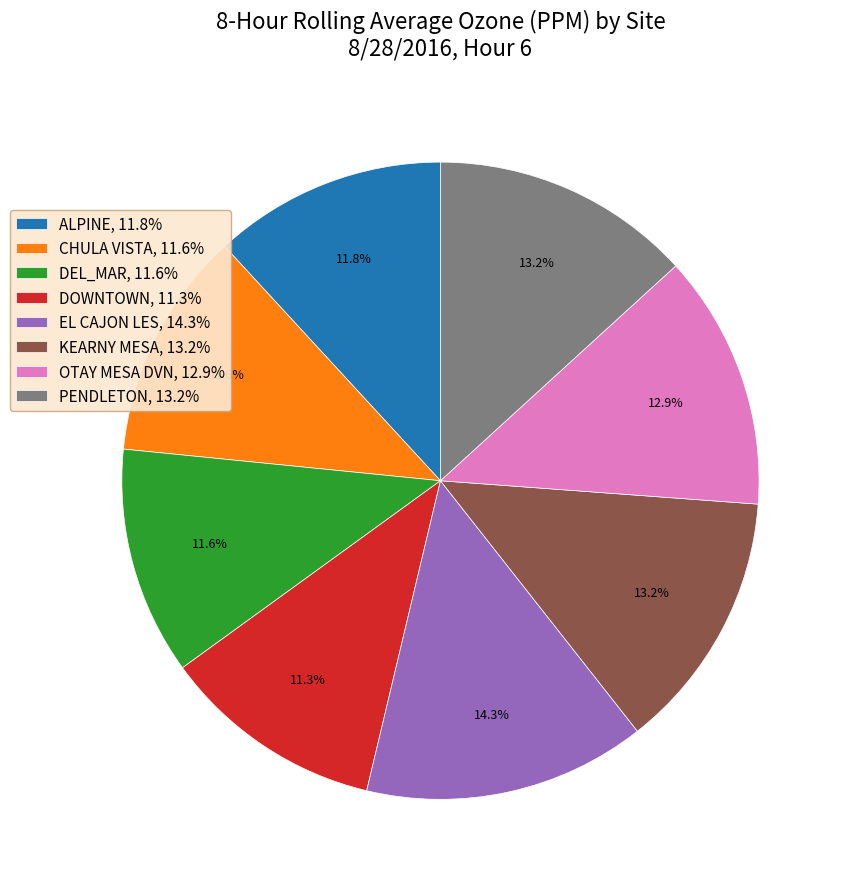

True or false: CHULA VISTA accounts for 12% of the total.

True